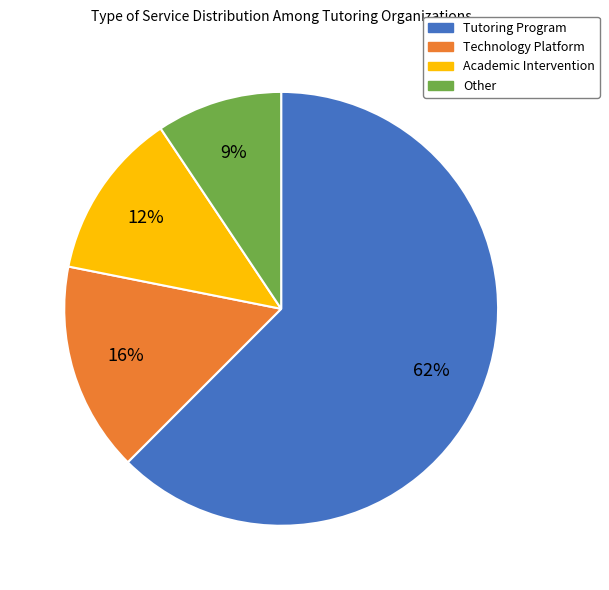

The Academic Intervention slice represents 12% of the pie. True or false?

True